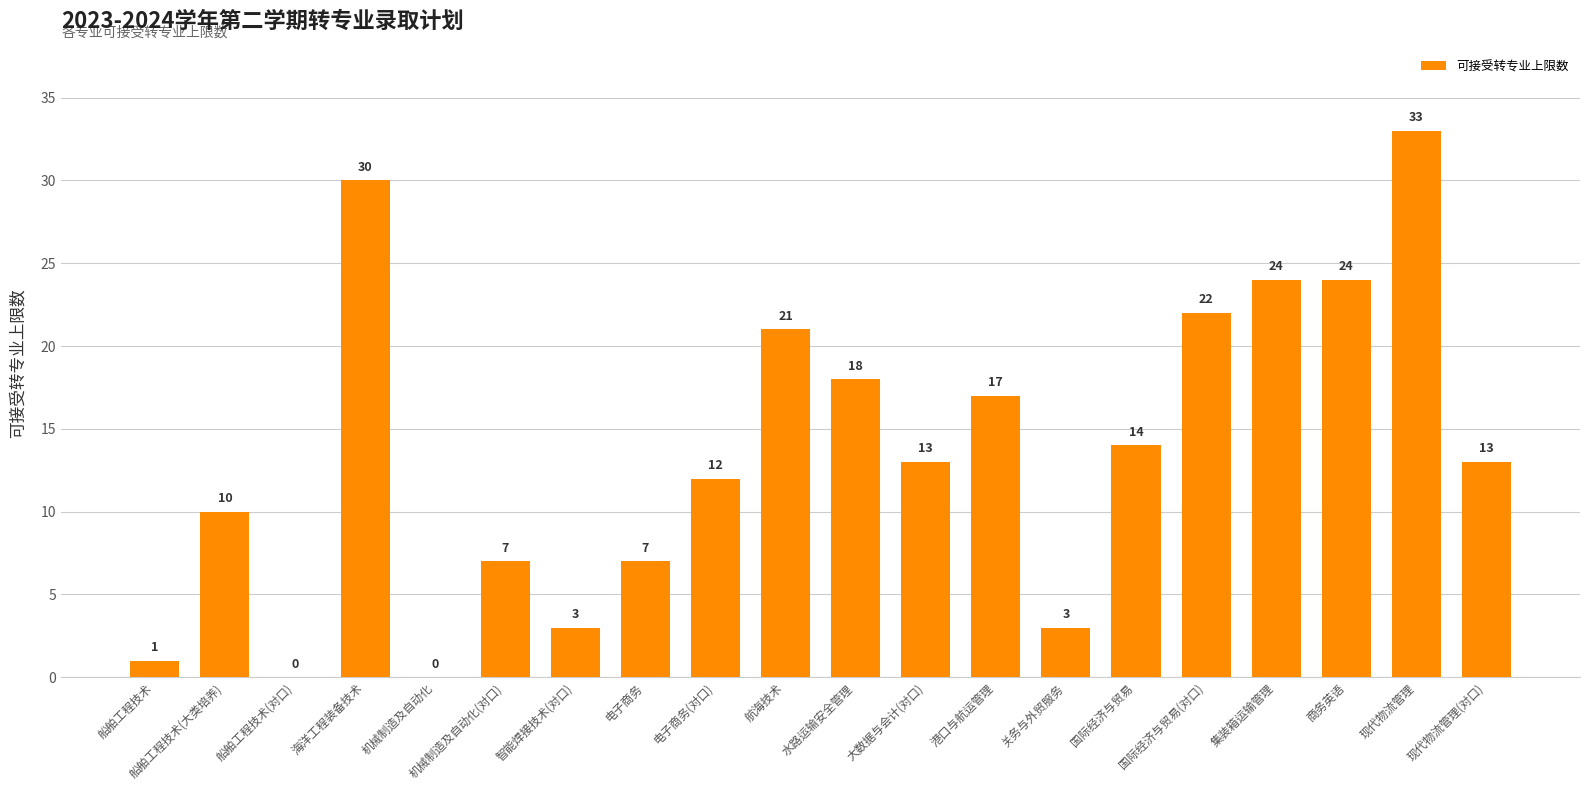

What is the maximum value shown in the chart?

33